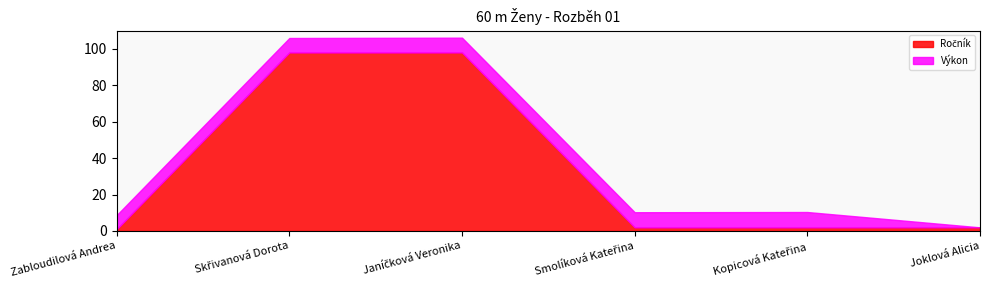

List the labels in order of Výkon value, largest first.

Kopicová Kateřina, Smolíková Kateřina, Janíčková Veronika, Skřivanová Dorota, Zabloudilová Andrea, Joklová Alicia